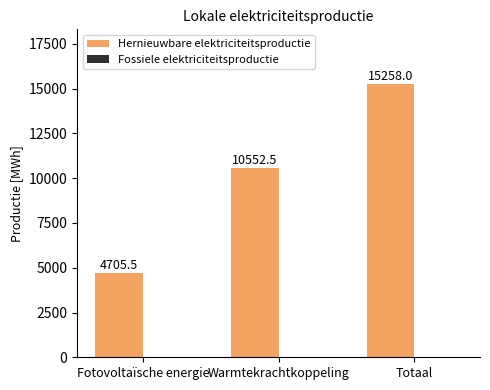

Approximately how many times larger is the value at Fotovoltaïsche energie compared to Totaal?

0.3